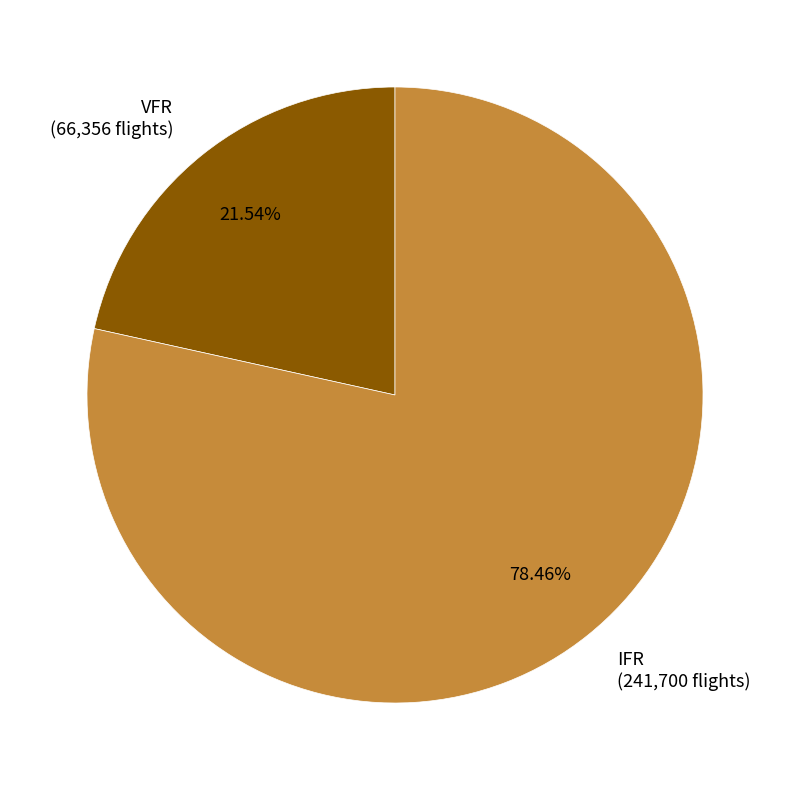

True or false: IFR accounts for 78% of the total.

True